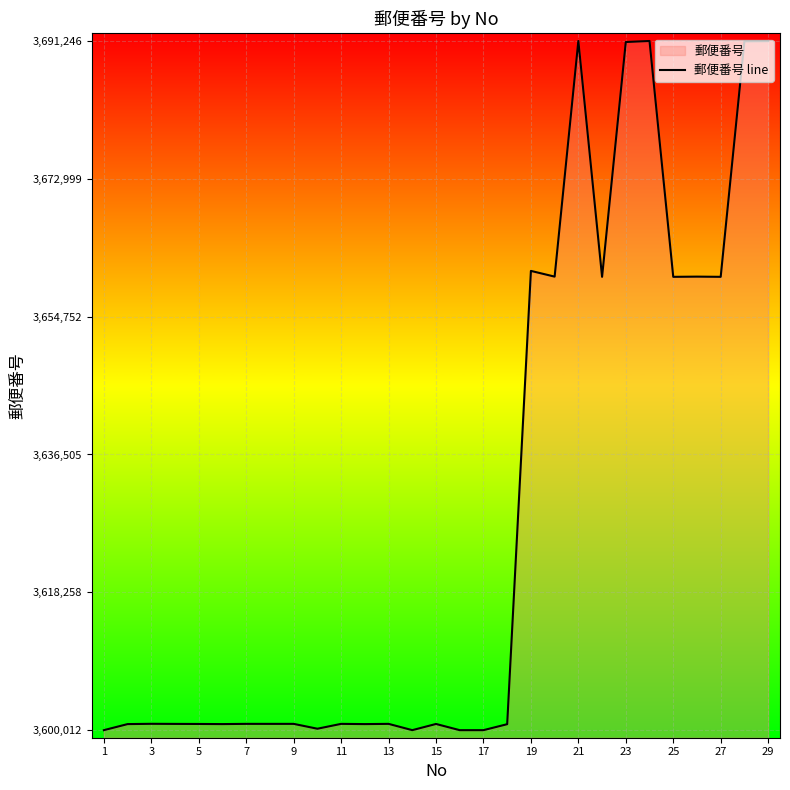

What is the smallest value displayed?

3600012